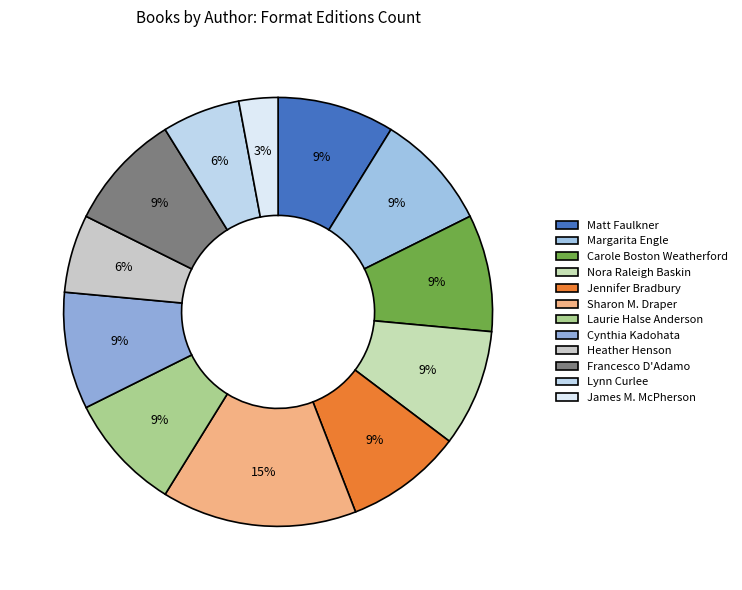

How many slices are in this pie chart?

12